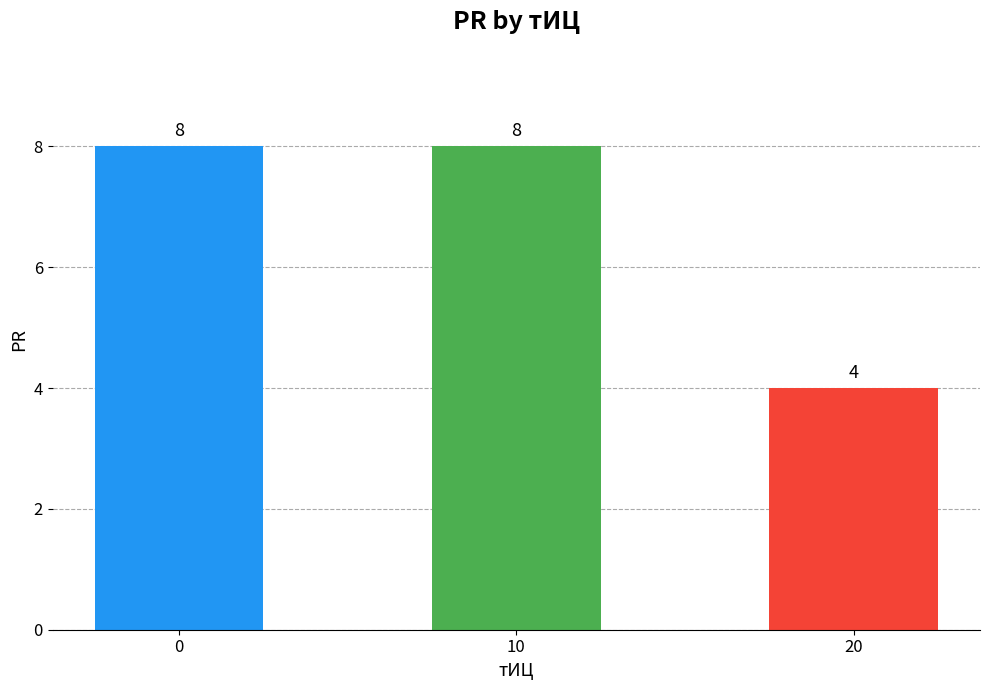

What is the difference between the maximum and minimum values?

4